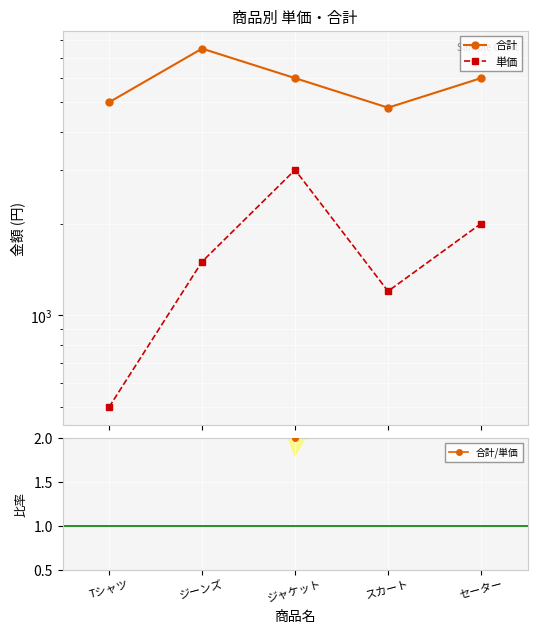

Read the 単価 value at ジーンズ, to the nearest 10.

1500